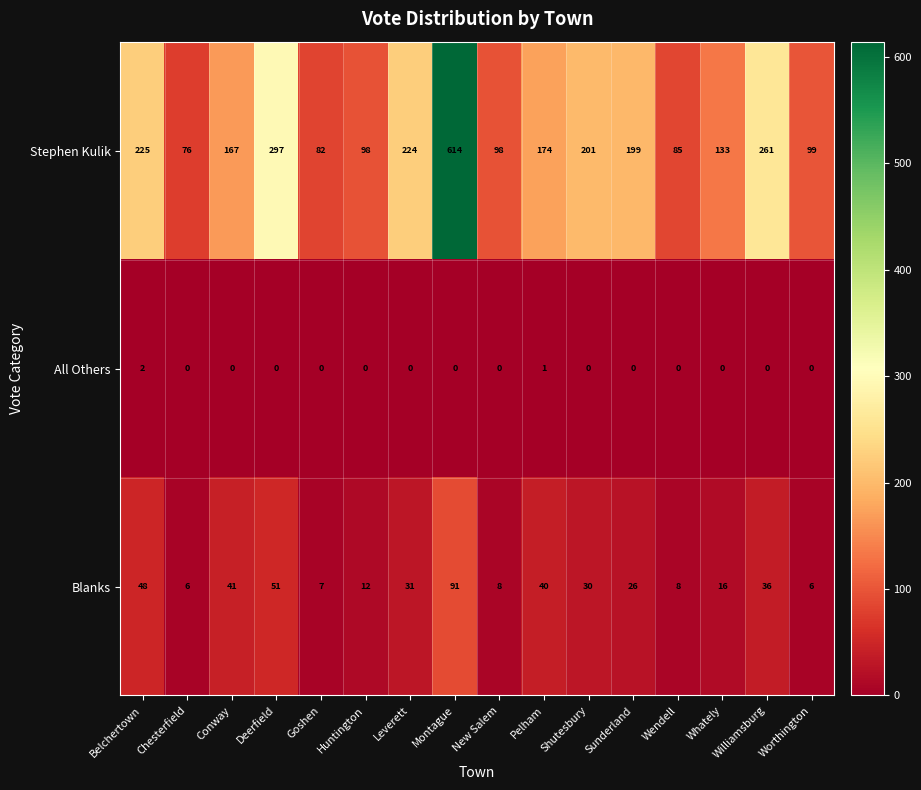

The value of Stephen Kulik at Goshen is 82. True or false?

True